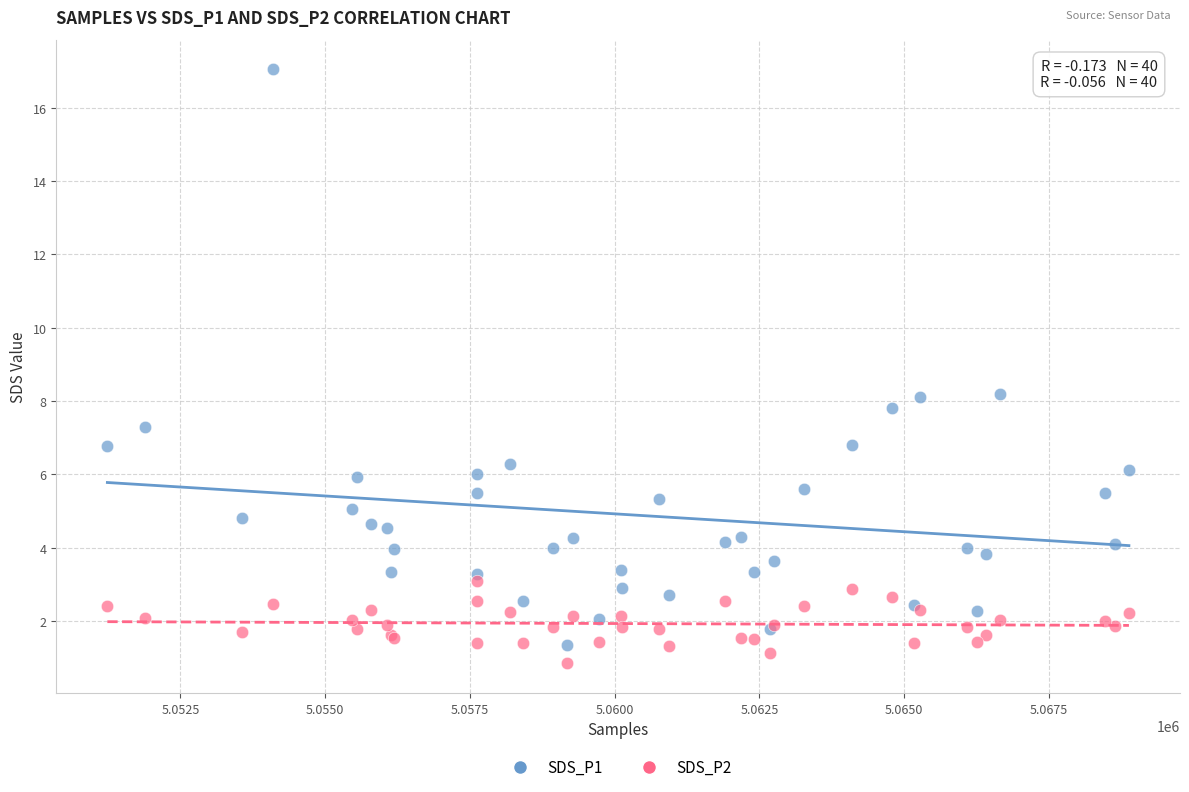

Which series contains the highest Y value?

SDS_P1